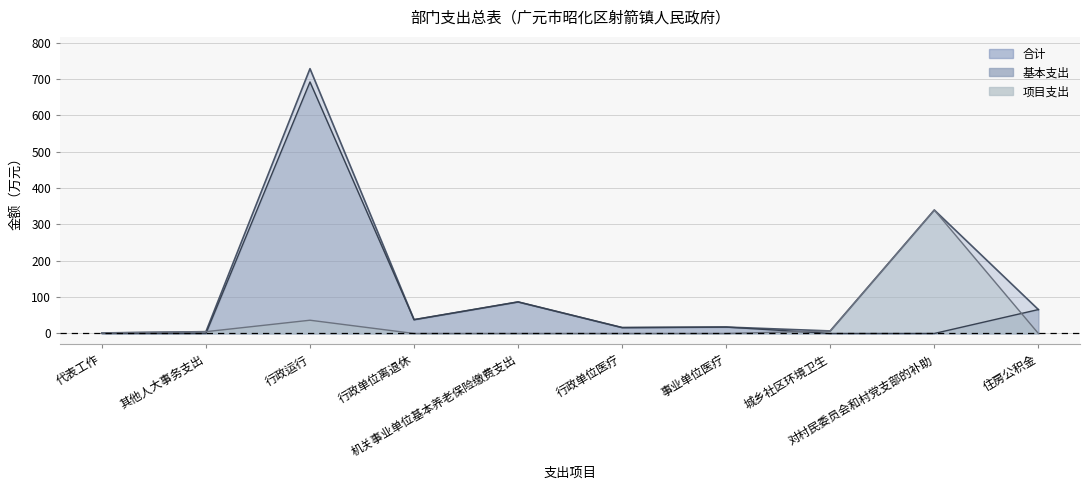

At which label does 项目支出 first exceed 1?

代表工作